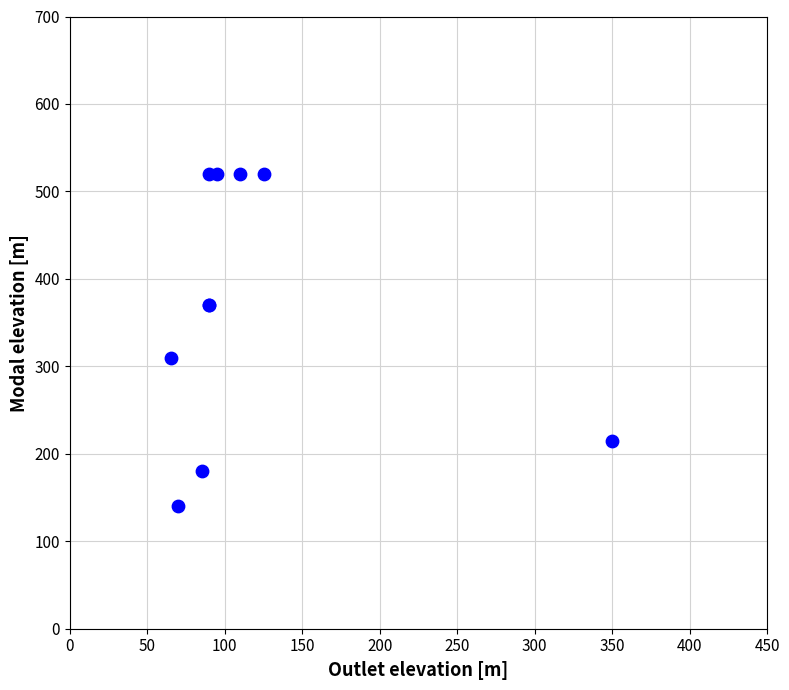

What Y value in the scatter plot is closest to 330?

310